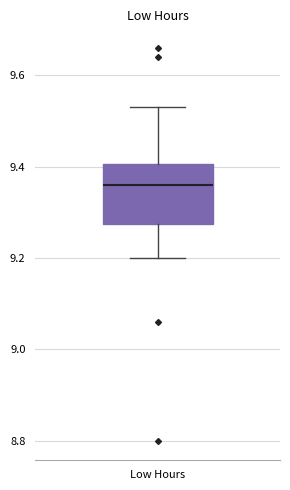

Read this box plot against the y-axis: the position of the median line, the range covered by the box, and the ends of both whiskers. The values are not printed on the chart, so give them approximately, as read against the axis.

median 9.36, box 9.28 to 9.40, whiskers 9.20 to 9.54